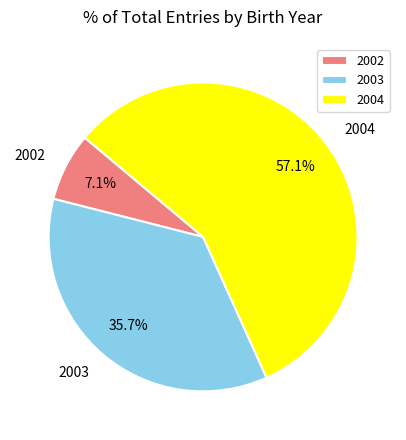

What is the largest slice in the pie chart?

2004